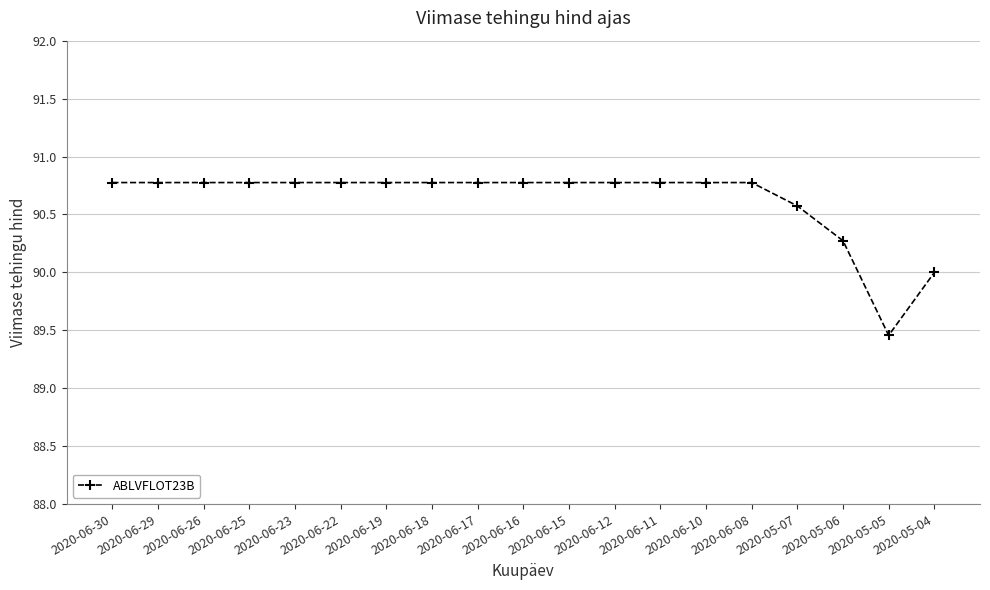

What is the difference between the values at 2020-05-07 and 2020-06-18?

0.2